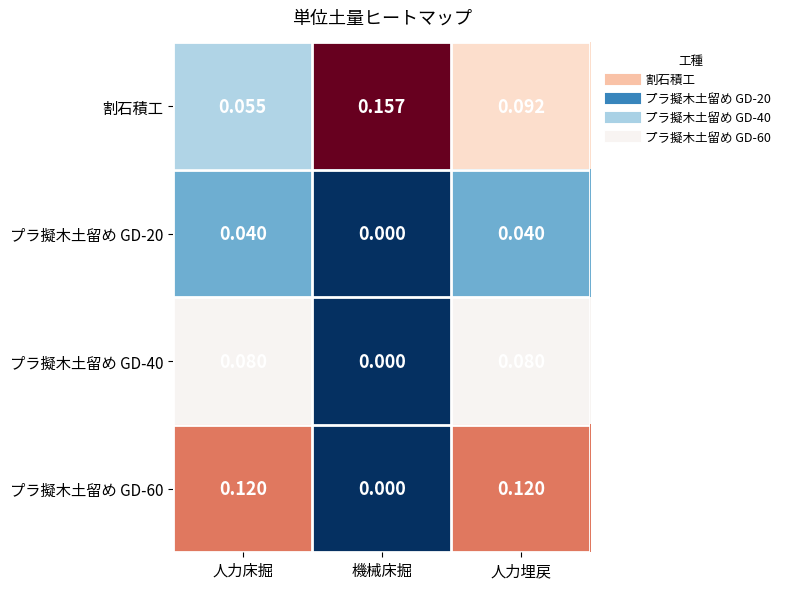

At which category does the chart reach its minimum across all series?

機械床掘